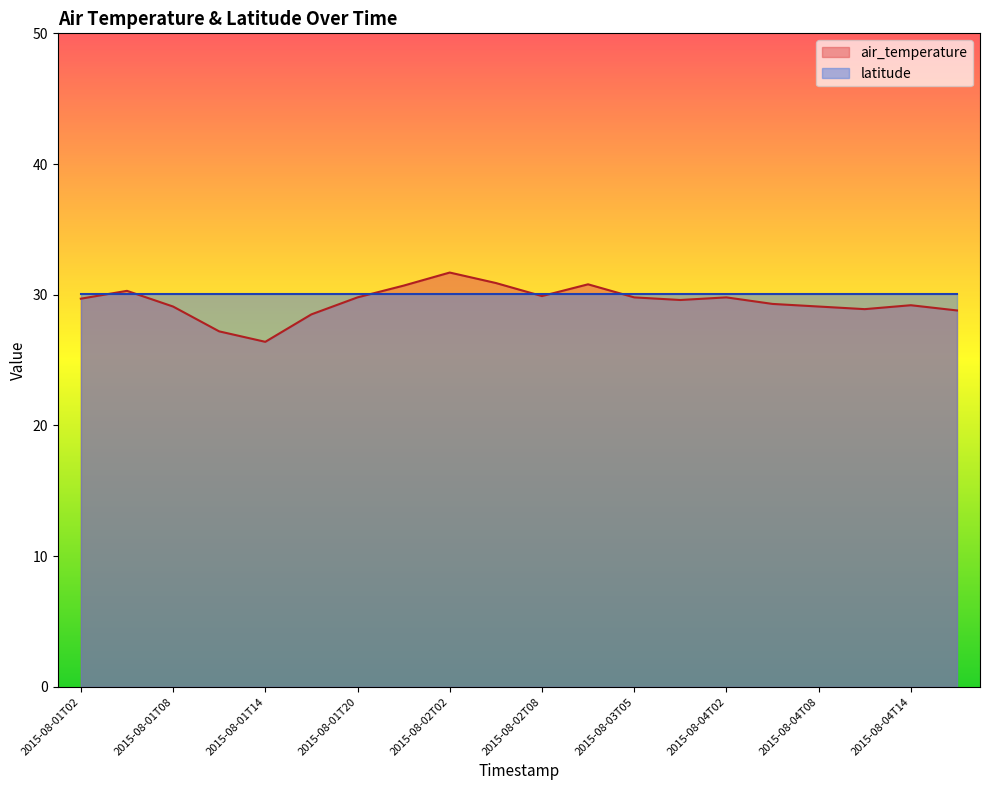

What is the sum of the values at 2015-08-03T05 and 2015-08-01T02?

59.5